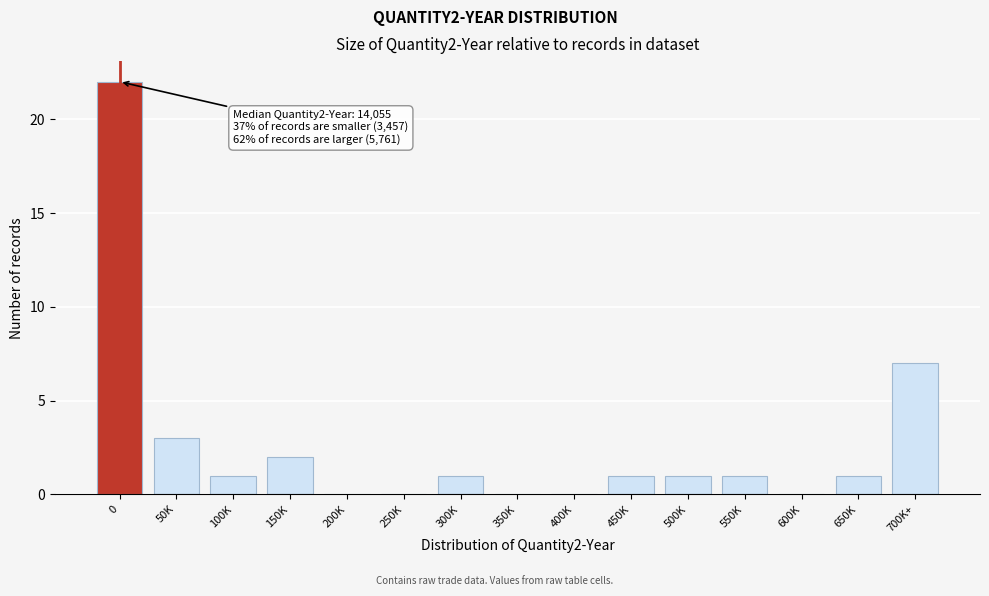

Reading left to right, transcribe all the data shown in this chart.

0=22	50K=3	100K=1	150K=2	200K=0	250K=0	300K=1	350K=0	400K=0	450K=1	500K=1	550K=1	600K=0	650K=1	700K+=7